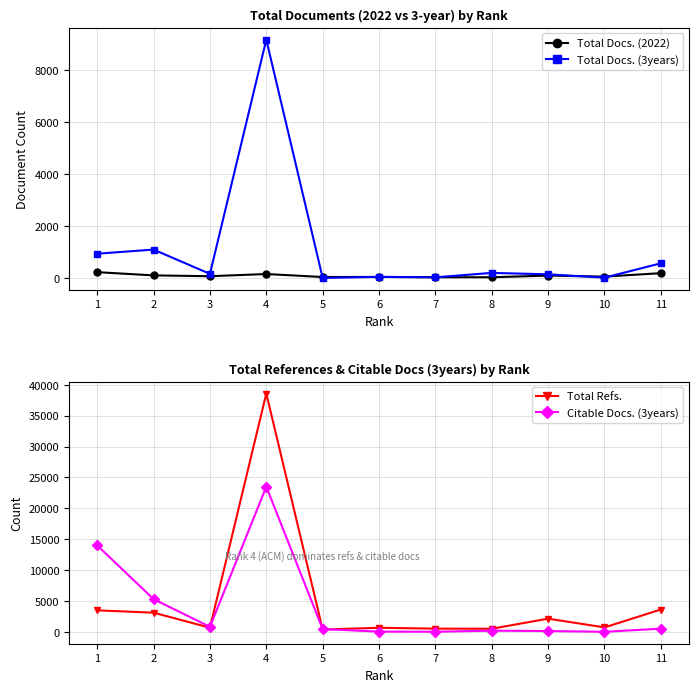

Is it true that Total Refs. equals 508 at 8?

True